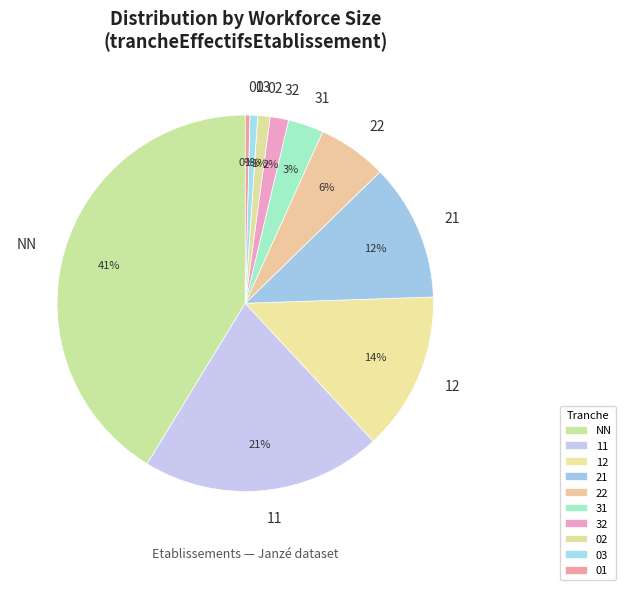

How many slices are in this pie chart?

10